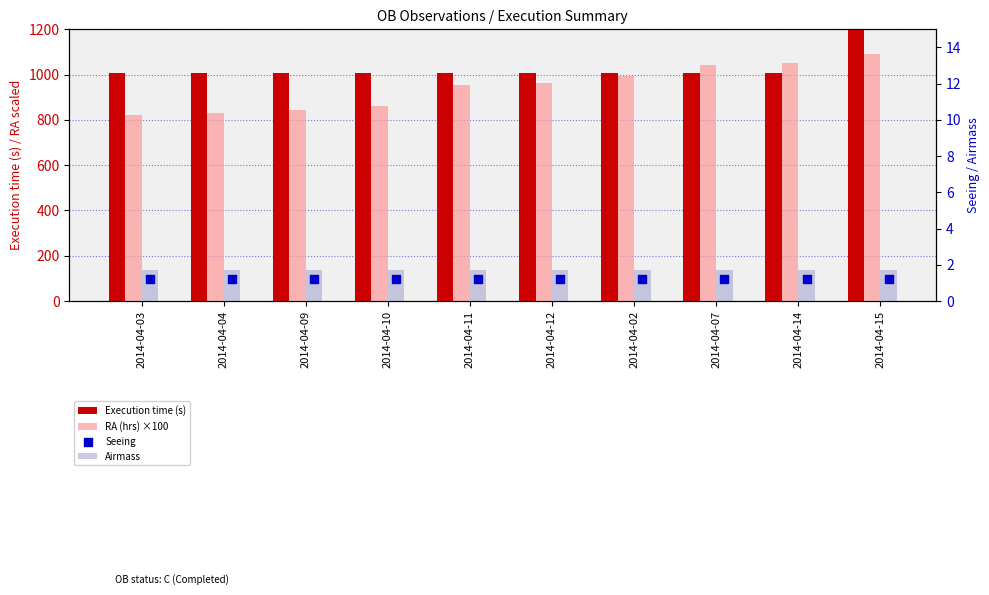

At which category is the sum across all series the highest?

2014-04-15